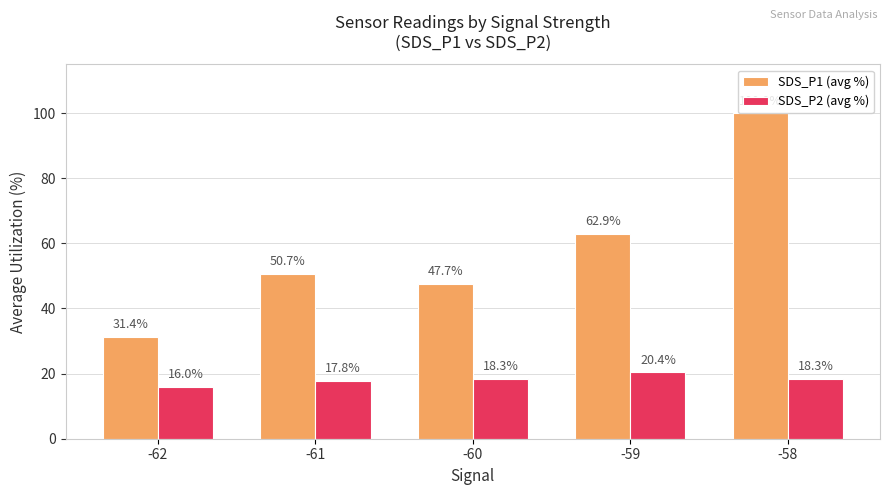

What is the sum of all SDS_P1 (avg %) values?

292.6